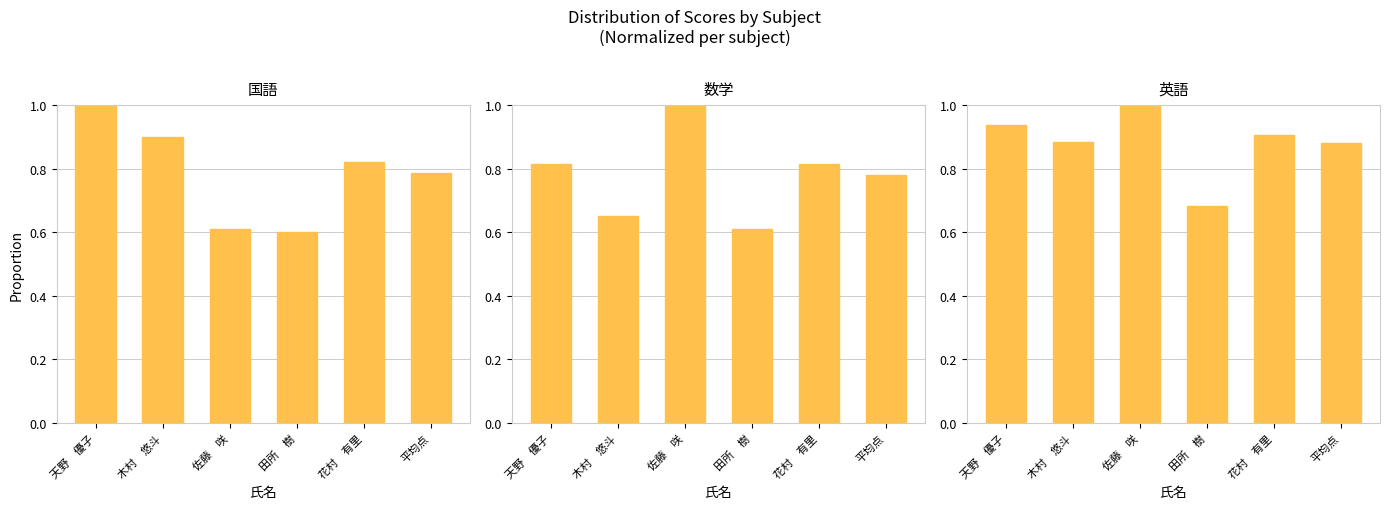

What is the difference between the maximum and second lowest values in the 英語 series?

0.1